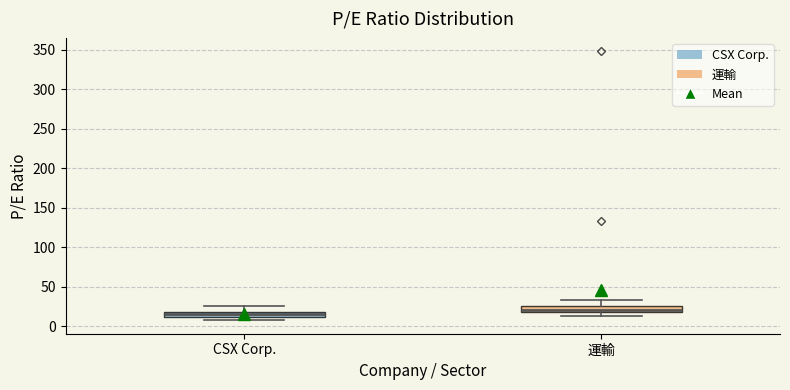

Which box has the lowest median line?

CSX Corp.